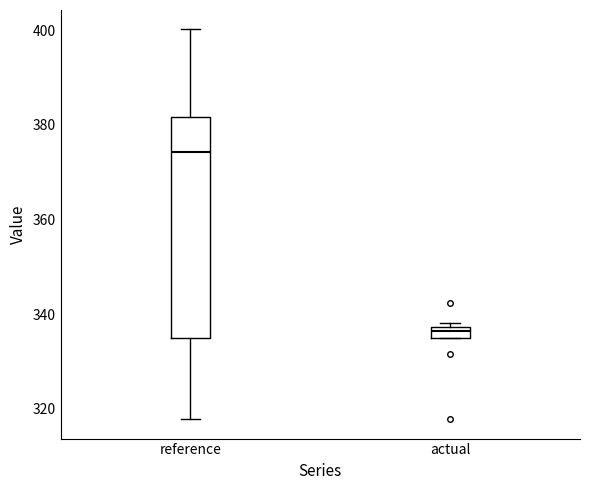

Where does the median line of the box for actual sit on the y-axis? The values are not printed on the chart, so give them approximately, as read against the axis.

336